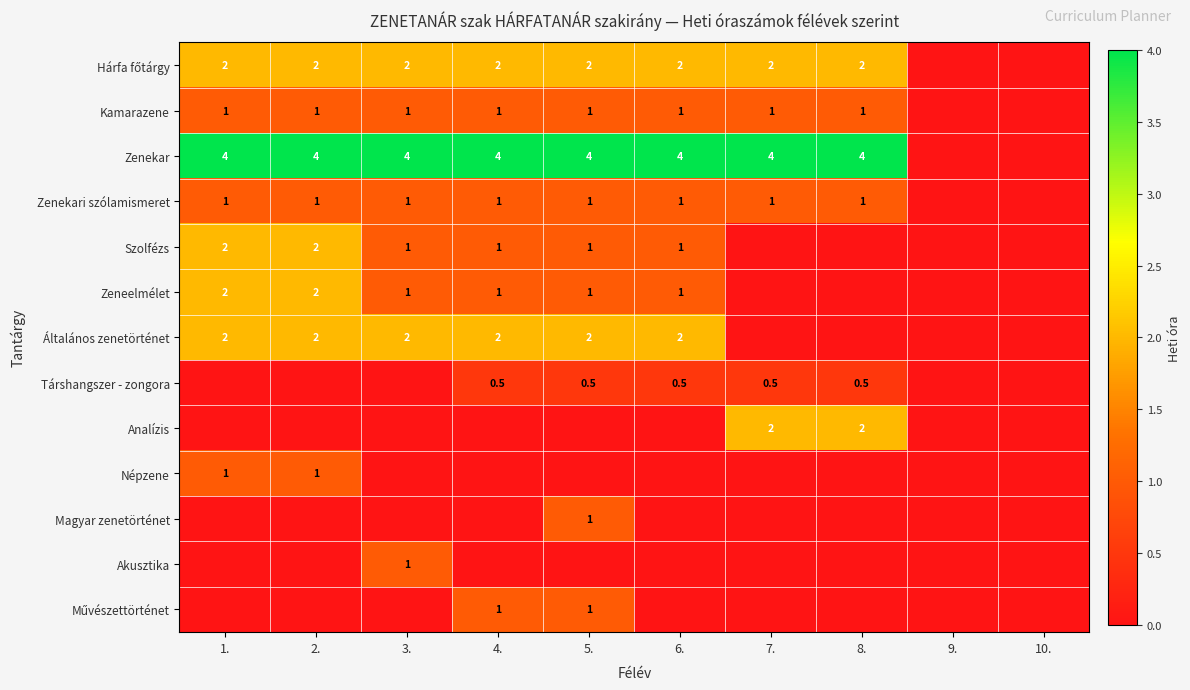

The Zenekar series shows 4.0 at 4.. True or false?

True